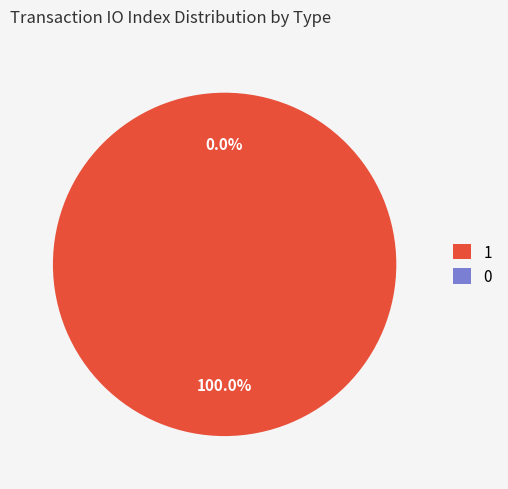

Which slice is the largest?

Vote (io_index=1)